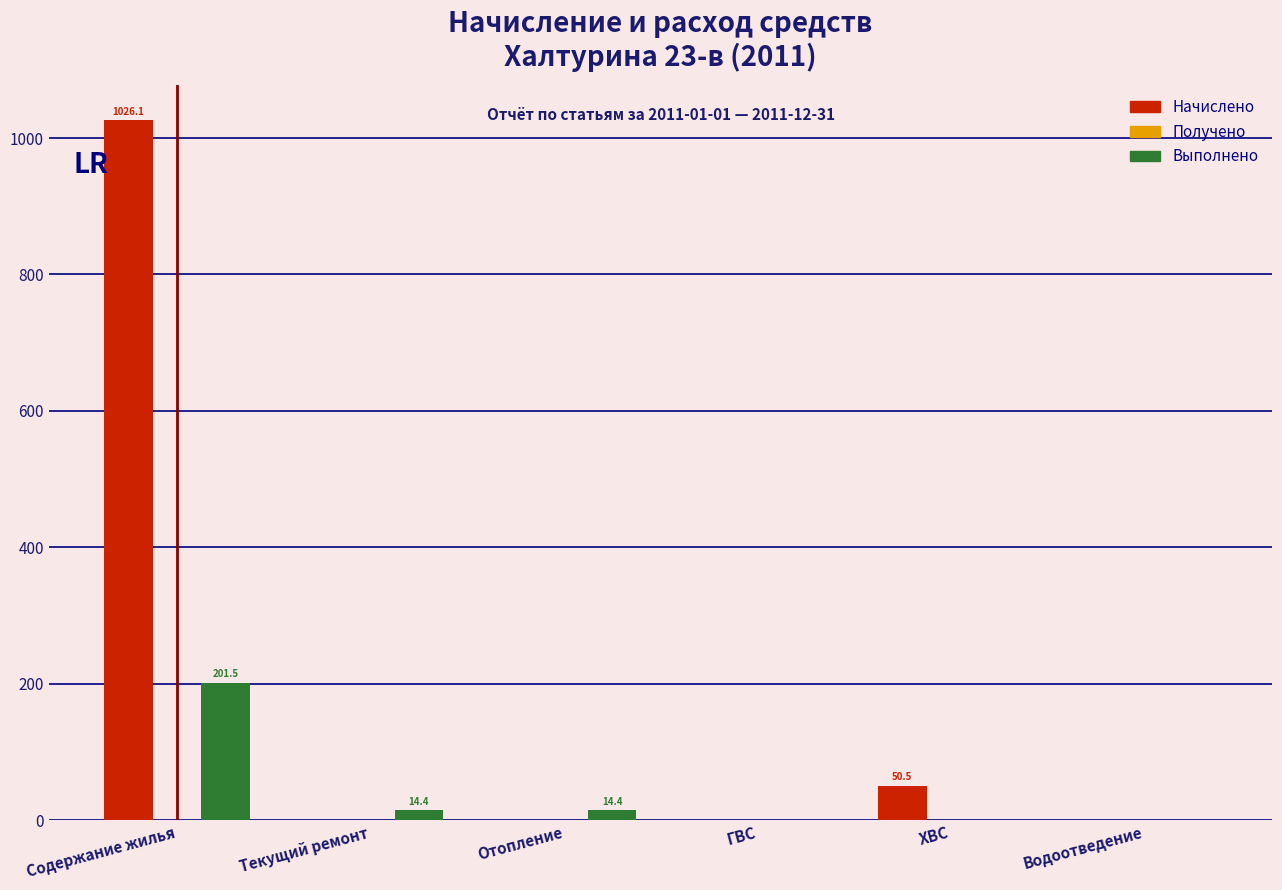

Reading left to right, list all the values displayed in this chart.

Начислено: Содержание жилья=1026.1	Текущий ремонт=0.0	Отопление=0.0	ГВС=0.0	ХВС=50.5	Водоотведение=0.0
Выполнено: Содержание жилья=201.5	Текущий ремонт=14.4	Отопление=14.4	ГВС=0.0	ХВС=0.0	Водоотведение=0.0